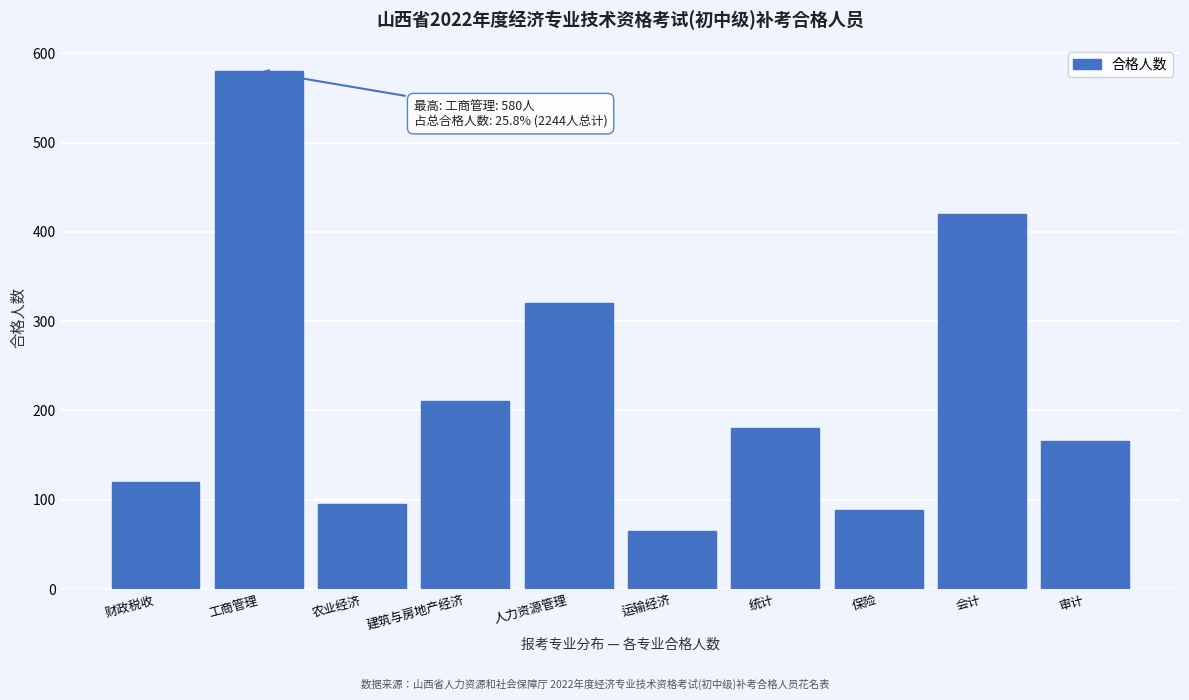

Reading left to right, what are all the values shown in this chart?

120	580	95	210	320	65	180	88	420	166